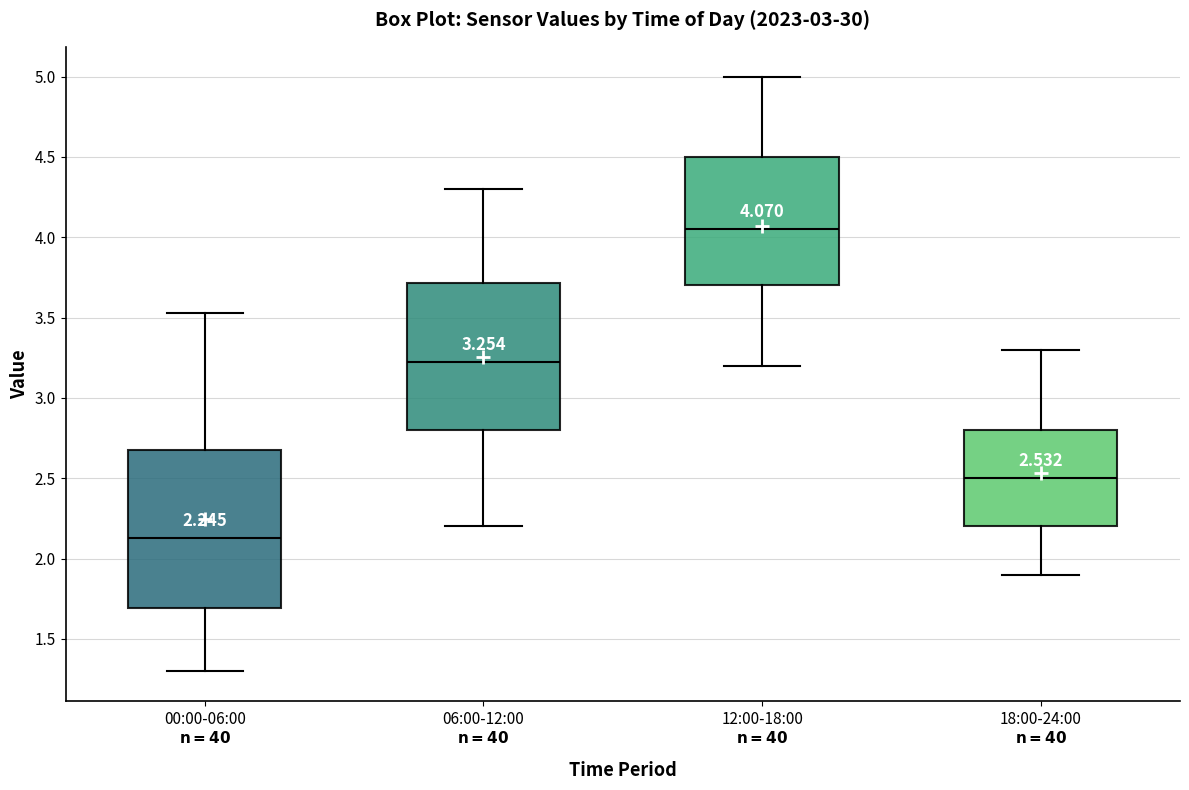

Comparing the boxes themselves (not the whiskers), which one is the tallest?

00:00-06:00 $\bf{n=40}$